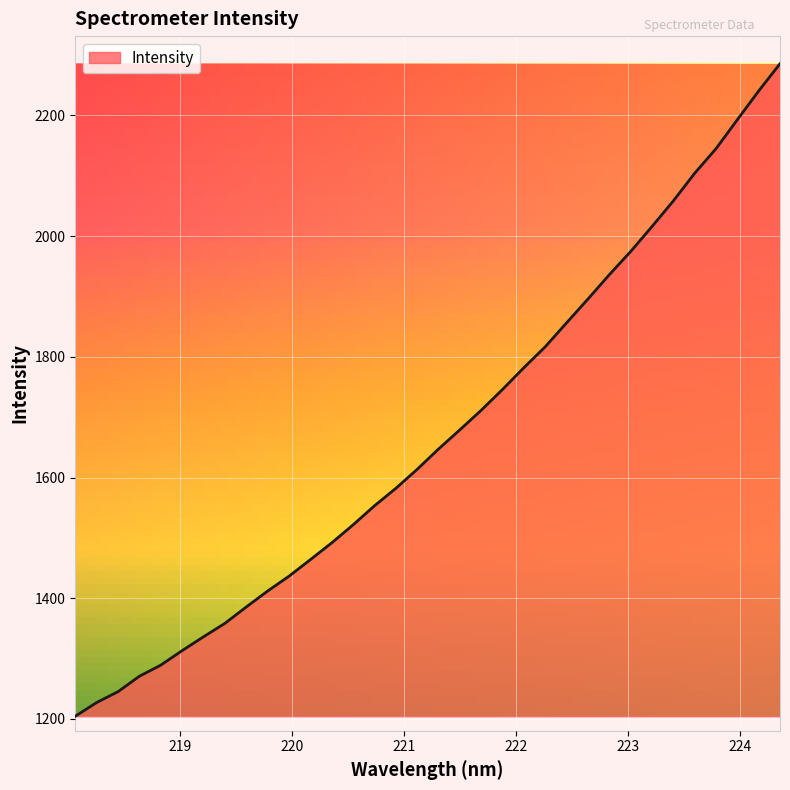

What is the greatest value displayed?

2285.6